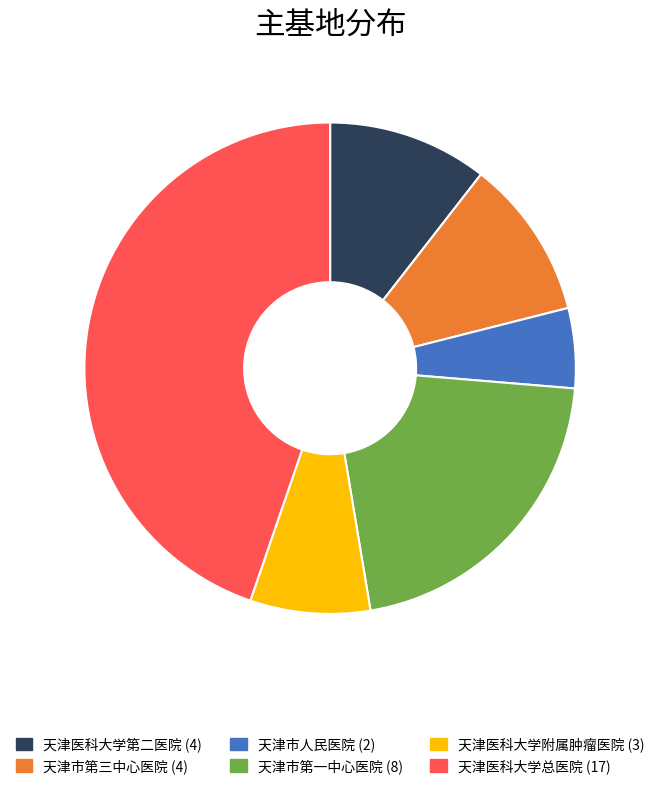

Does any single category account for the majority?

No